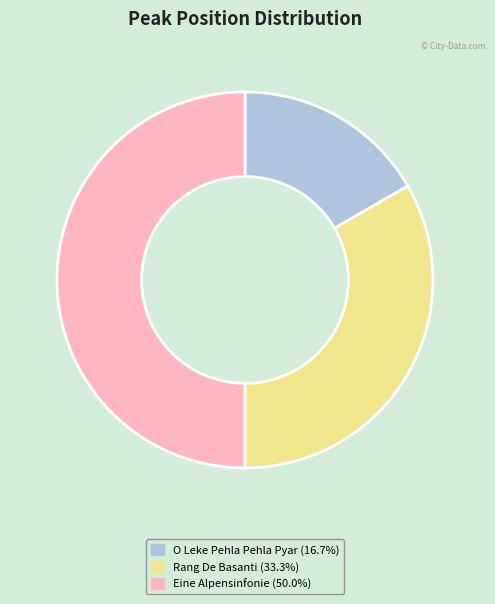

Rank the categories by value from highest to lowest.

Eine Alpensinfonie, Rang De Basanti, O Leke Pehla Pehla Pyar